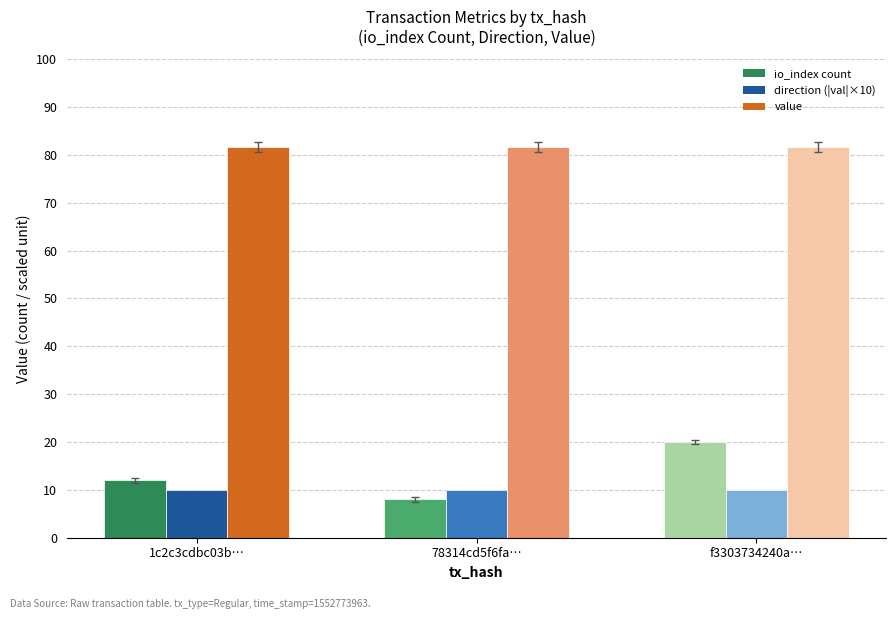

How many bars are there in each group?

3